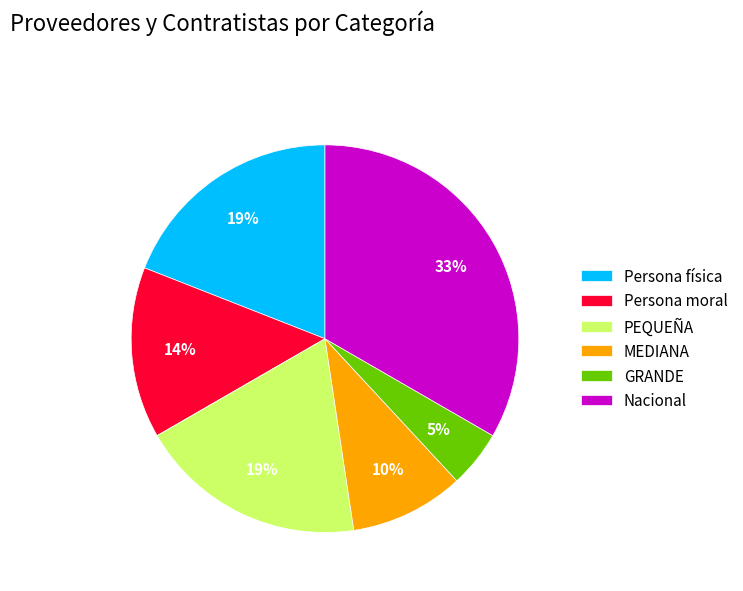

Is it true that MEDIANA is 4% of the pie?

False